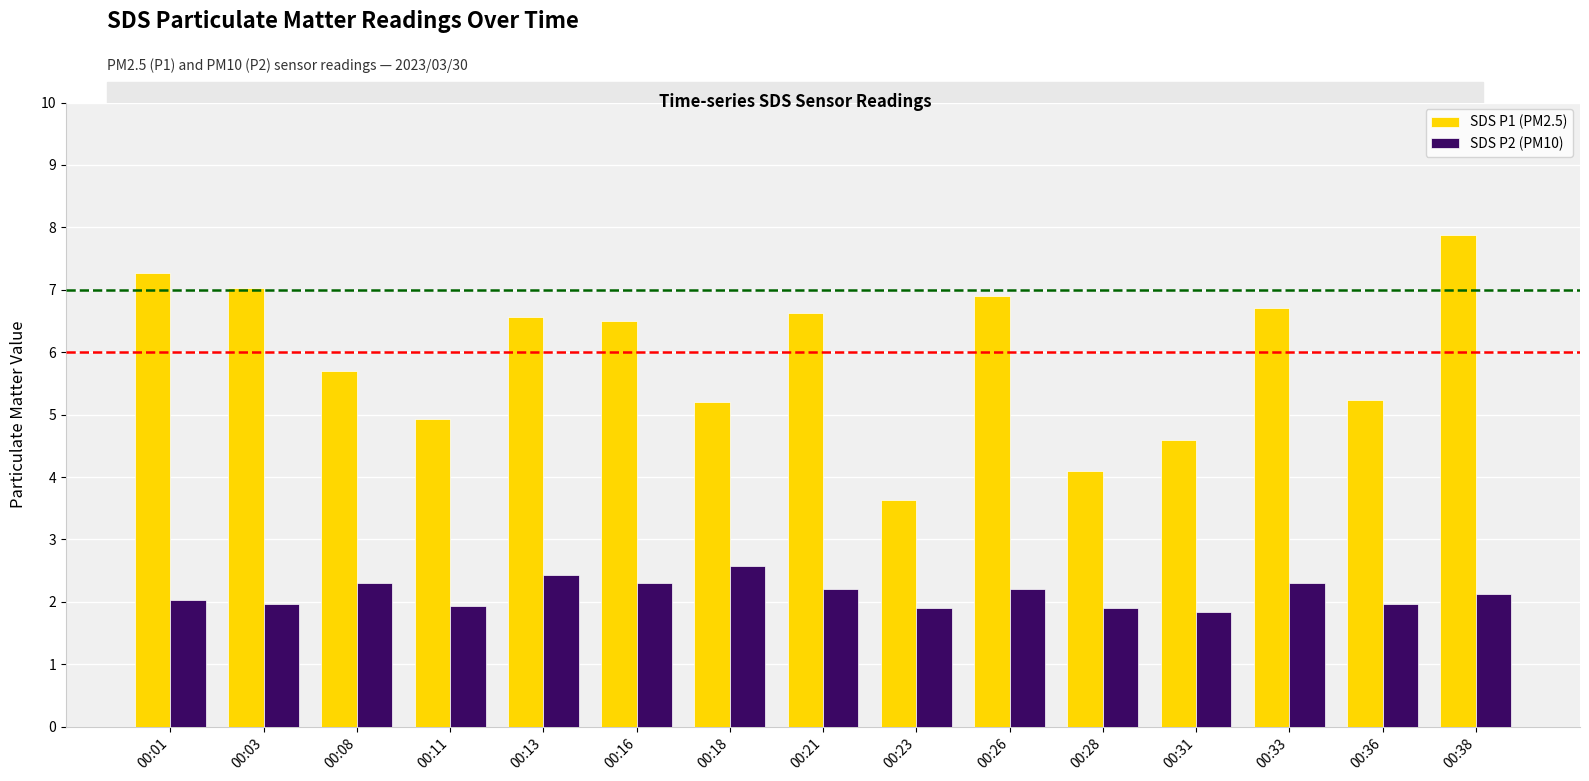

What is the difference between the second highest and second lowest values in the SDS P2 (PM10) series?

0.5